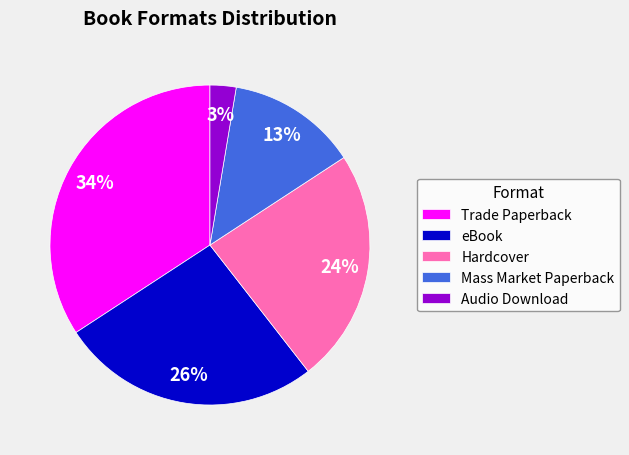

To the nearest percent, what is the average slice percentage?

20%